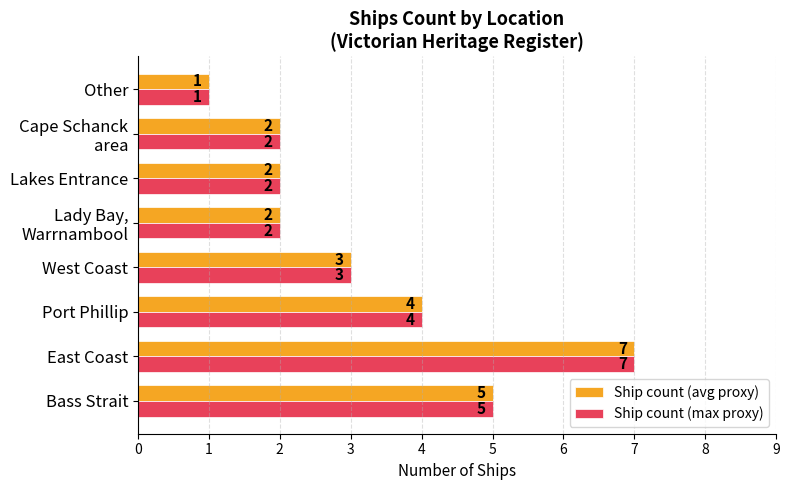

How many data points in Ship count (avg proxy) are less than 3?

4